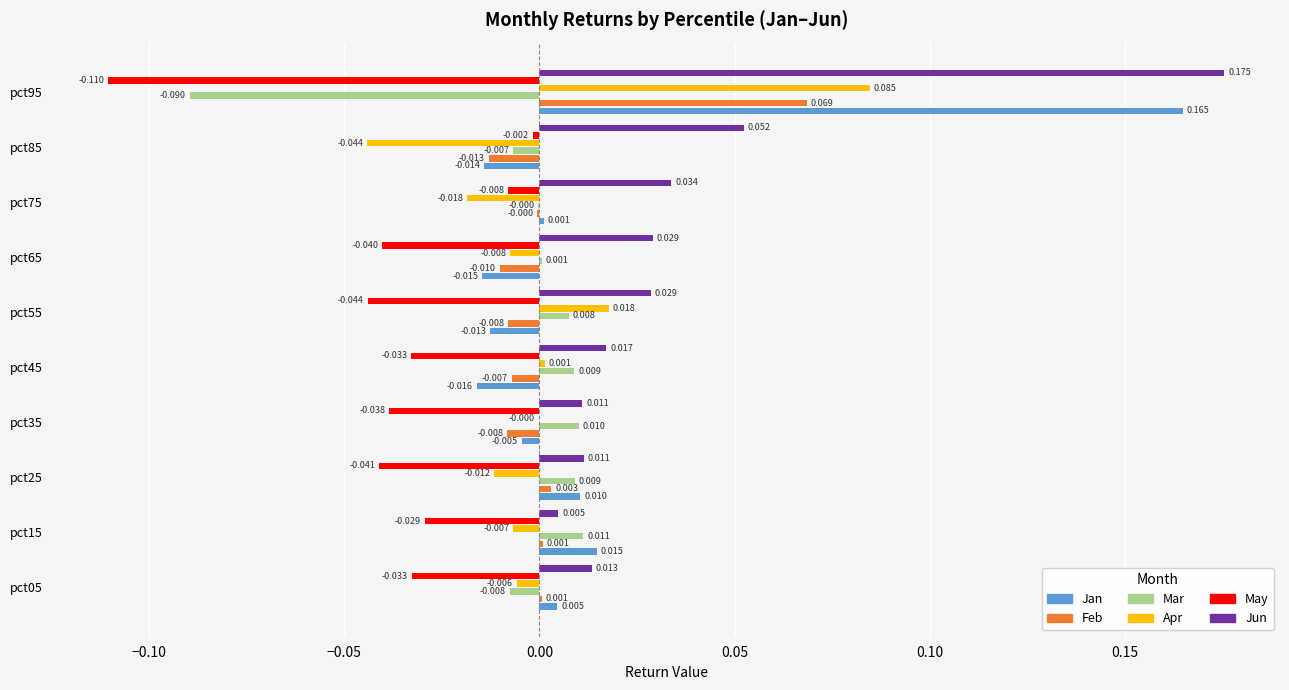

Is the value of May at pct35 greater than the value of Jun at pct75?

No